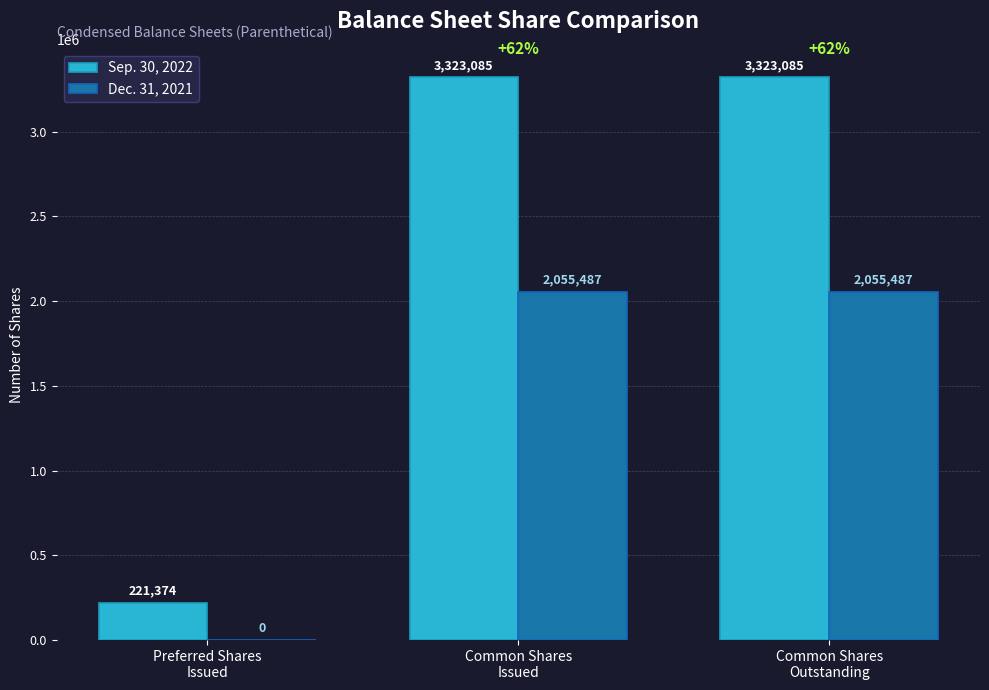

Which series has the largest total across all categories?

Sep. 30, 2022